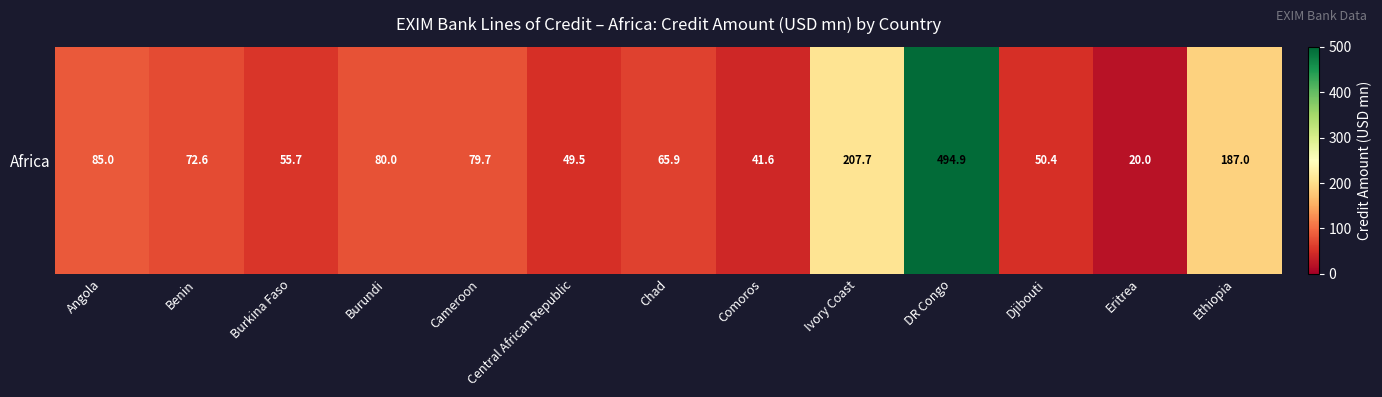

The chart shows a value of 112.4 at Angola. True or false?

False